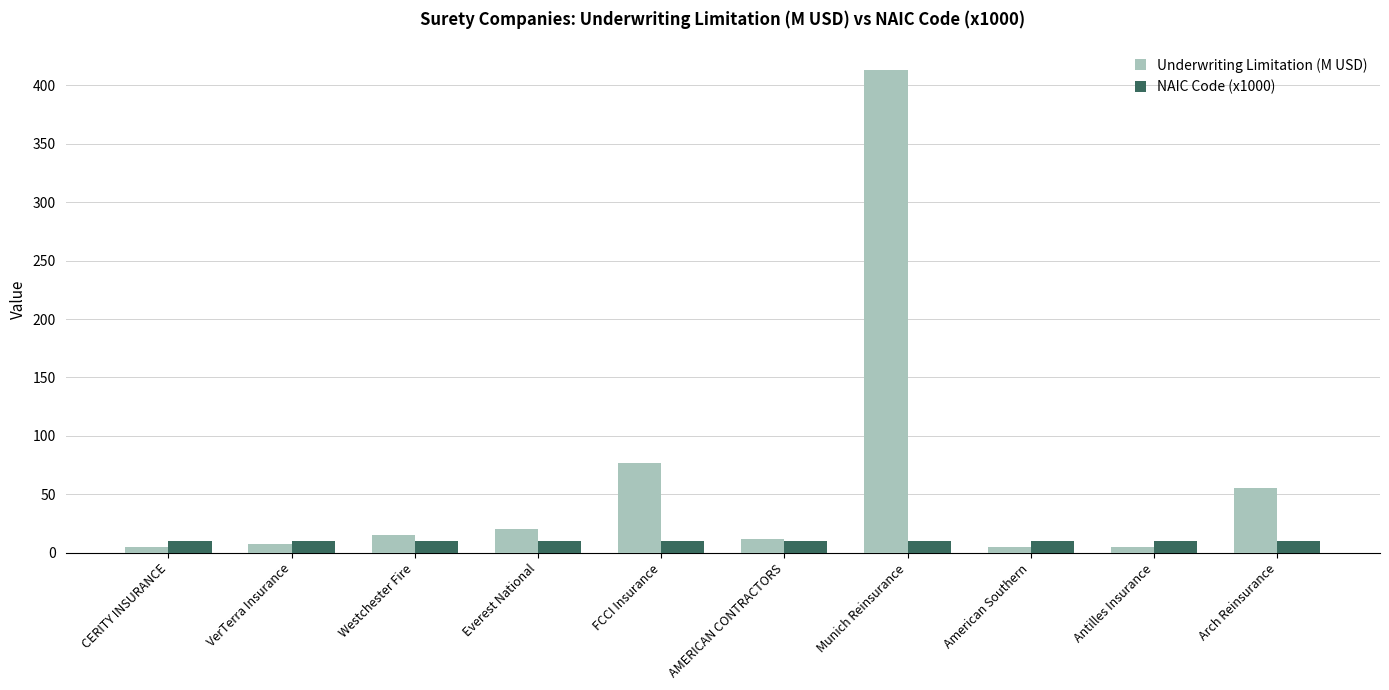

What is the lowest value of the Underwriting Limitation (M USD) series?

5.2